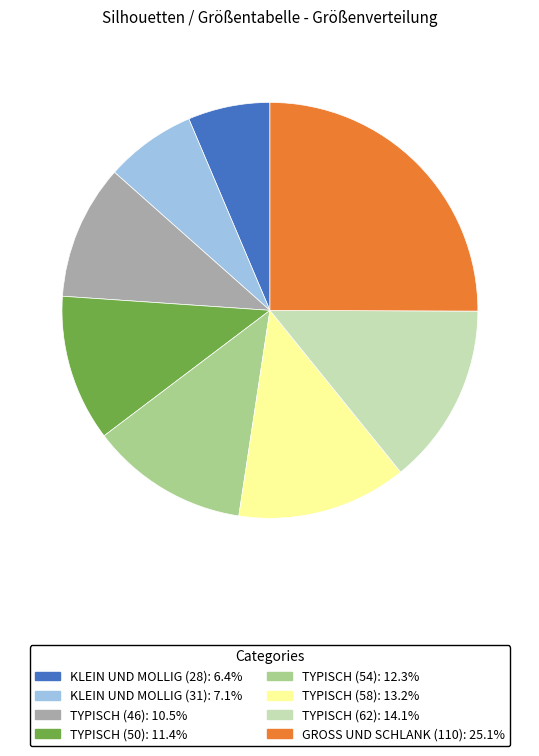

Rank the categories by value from lowest to highest.

KLEIN UND MOLLIG (28), KLEIN UND MOLLIG (31), TYPISCH (46), TYPISCH (50), TYPISCH (54), TYPISCH (58), TYPISCH (62), GROSS UND SCHLANK (110)